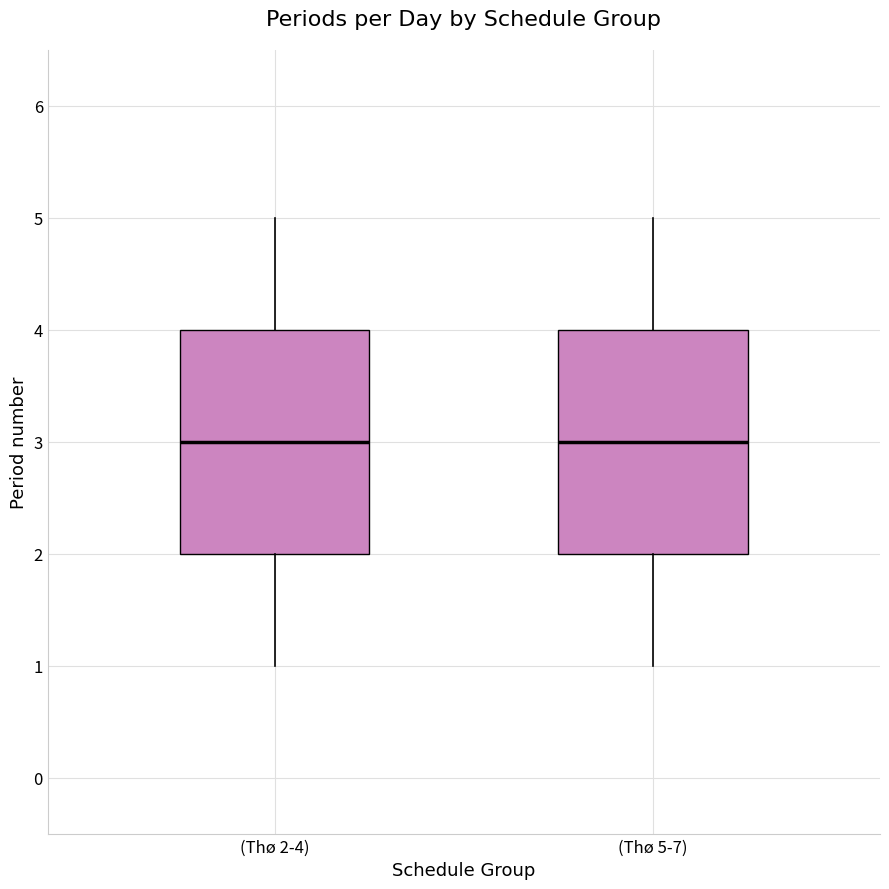

Reading left to right, read every box against the y-axis: the position of its median line, the range the box covers, and the ends of its whiskers. The values are not printed on the chart, so give them approximately, as read against the axis.

(Thø 2-4): median 3, box 2 to 4, whiskers 1 to 5
(Thø 5-7): median 3, box 2 to 4, whiskers 1 to 5